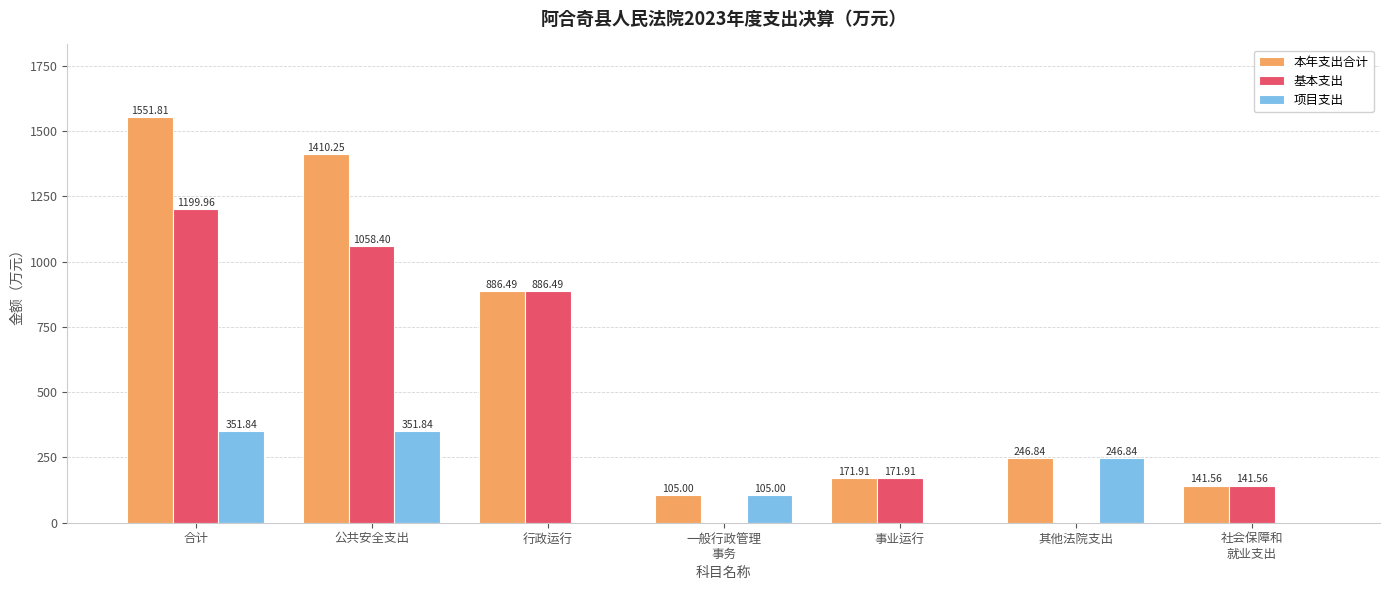

How many categories are shown in the chart?

7